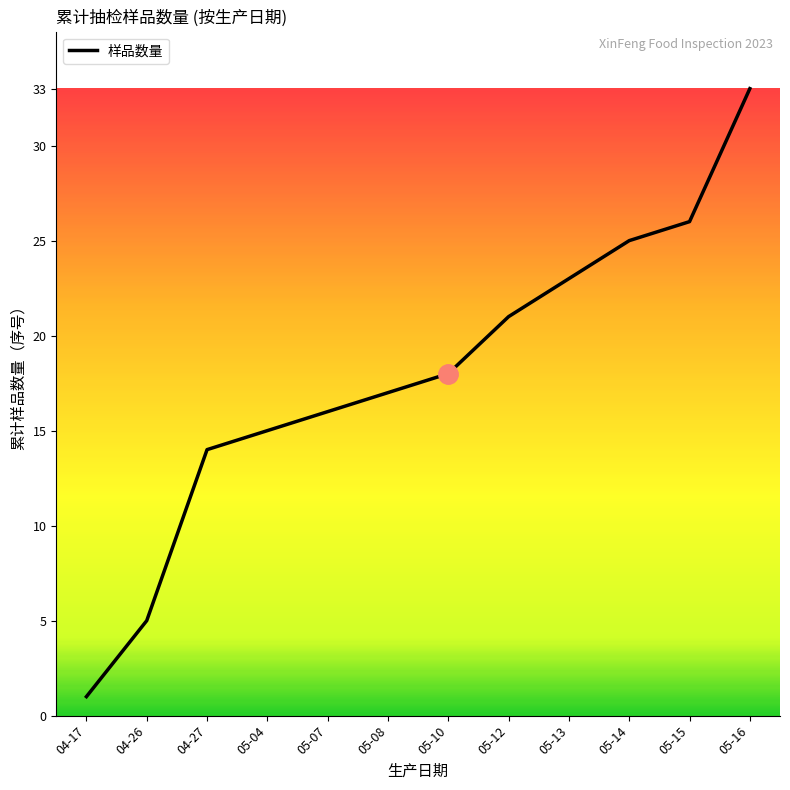

Reading right to left, list all the values displayed in this chart.

05-16=33	05-15=26	05-14=25	05-13=23	05-12=21	05-10=18	05-08=17	05-07=16	05-04=15	04-27=14	04-26=5	04-17=1